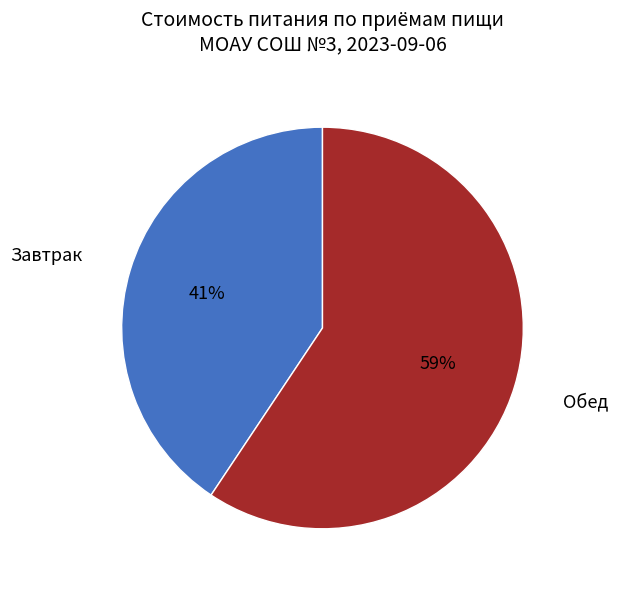

Approximately how many times larger is the value at Завтрак compared to Обед?

0.7